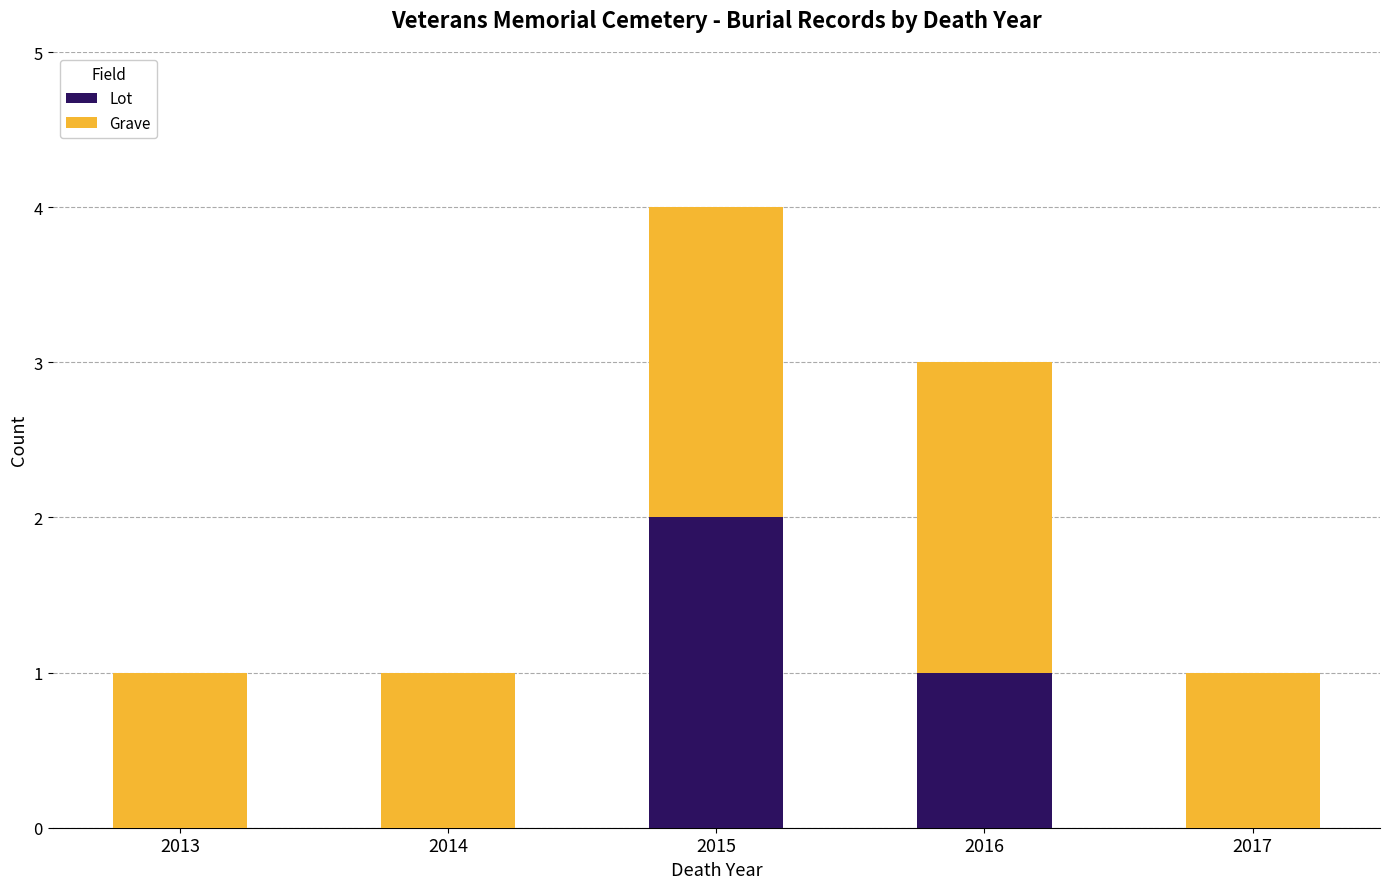

What is the total value across all series at 2016?

3